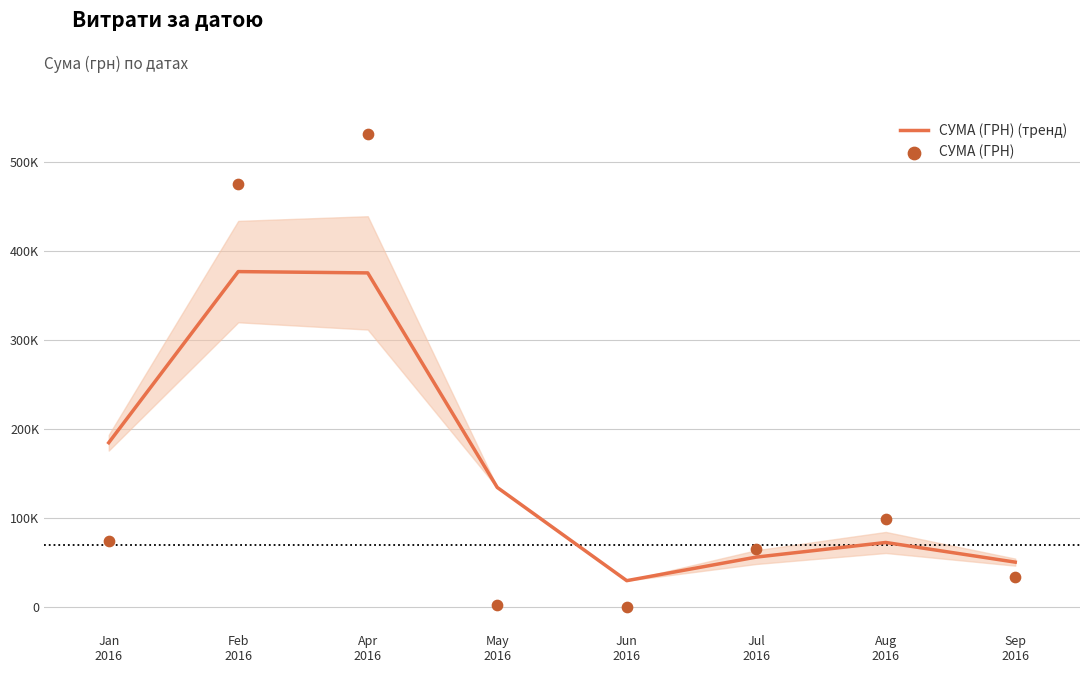

Which series has the widest spread of Y values?

СУМА (ГРН)